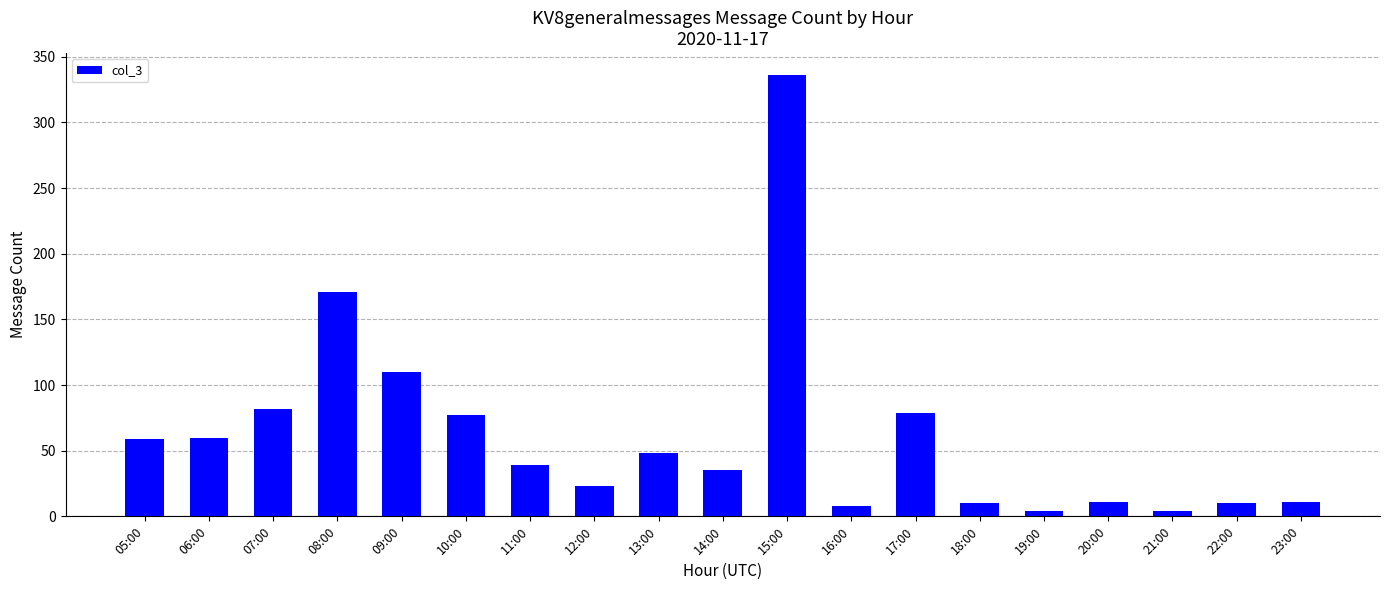

What is the change in value from 18:00 to 19:00?

-6